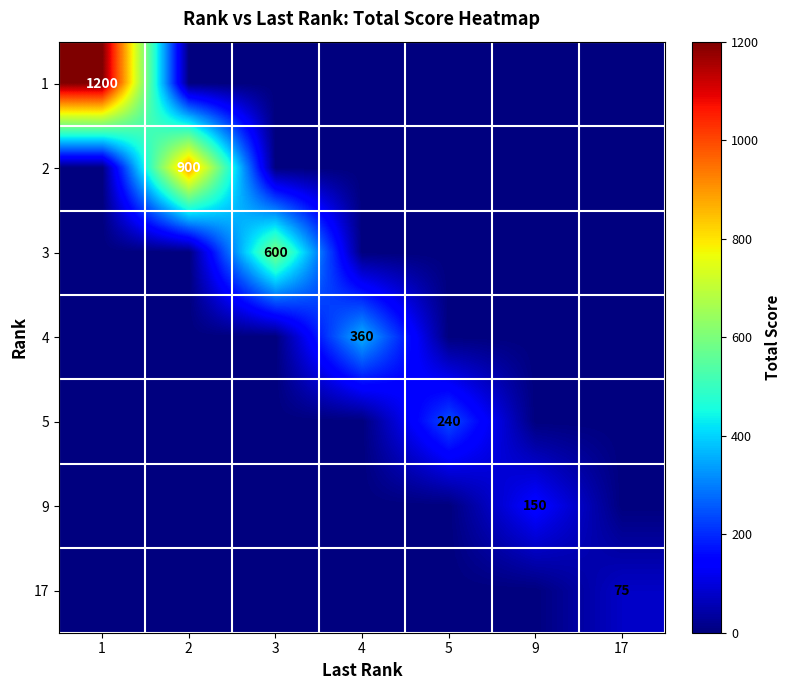

The value of 5 at 5 is 240. True or false?

True